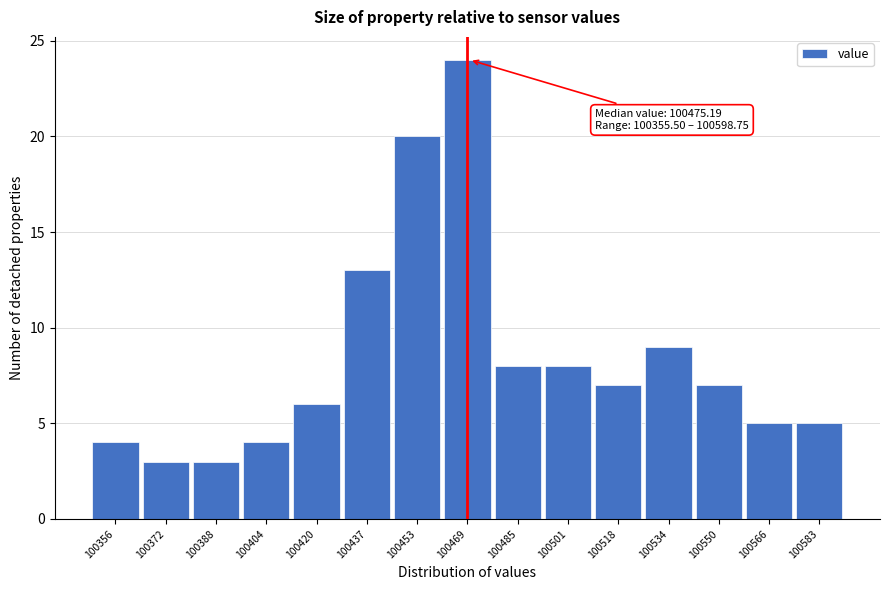

Reading left to right, what are all the values shown in this chart?

100356=4	100372=3	100388=3	100404=4	100420=6	100437=13	100453=20	100469=24	100485=8	100501=8	100518=7	100534=9	100550=7	100566=5	100583=5